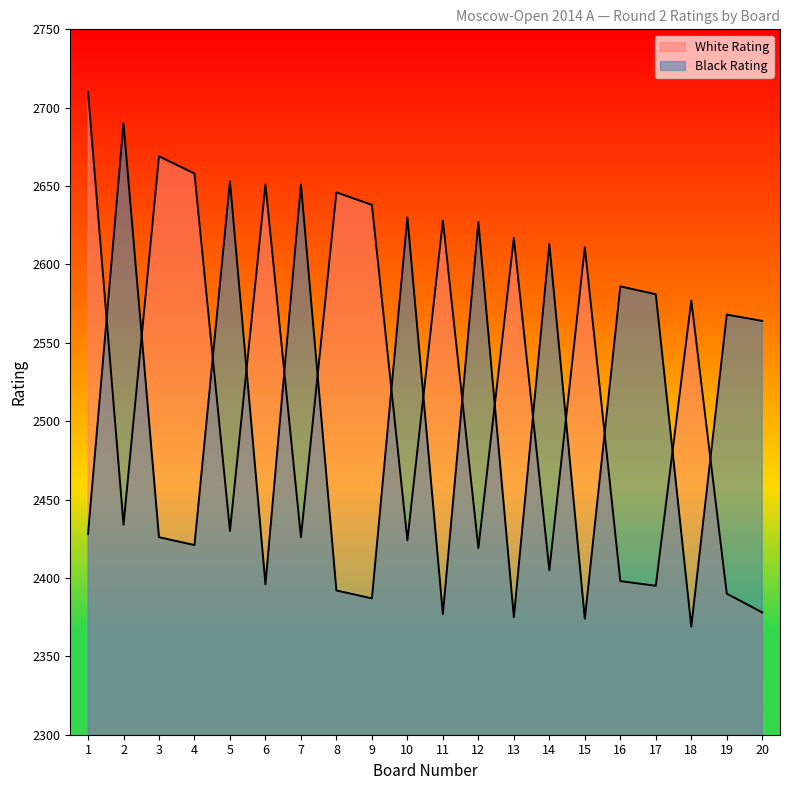

What is the sum of the Black Rating values at 11 and 6?

4773